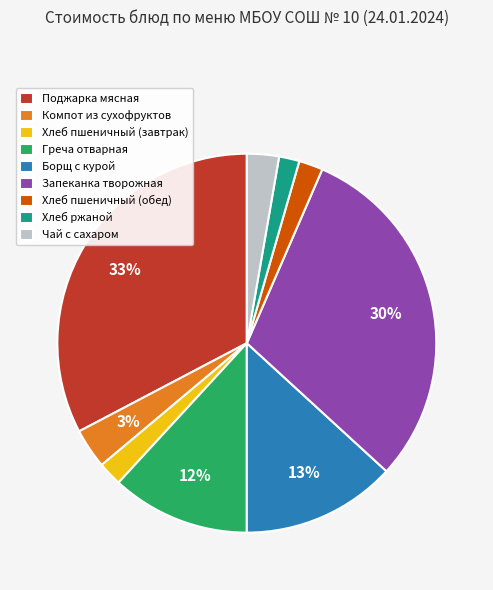

Which category has the biggest portion of the pie?

Поджарка мясная